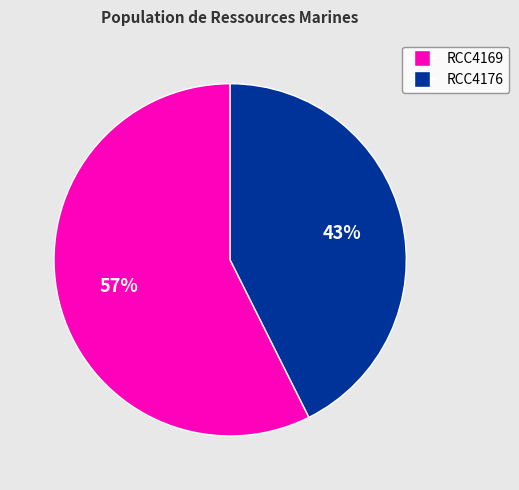

How many segments does this pie chart have?

2